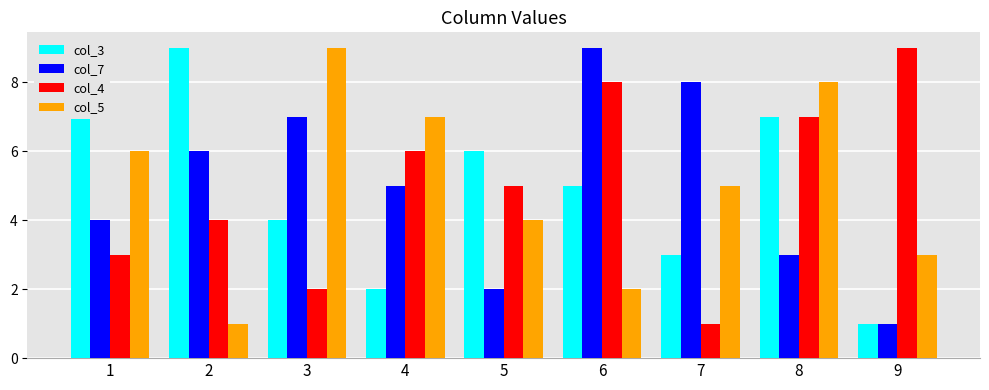

At which label does col_7 first exceed 5?

2